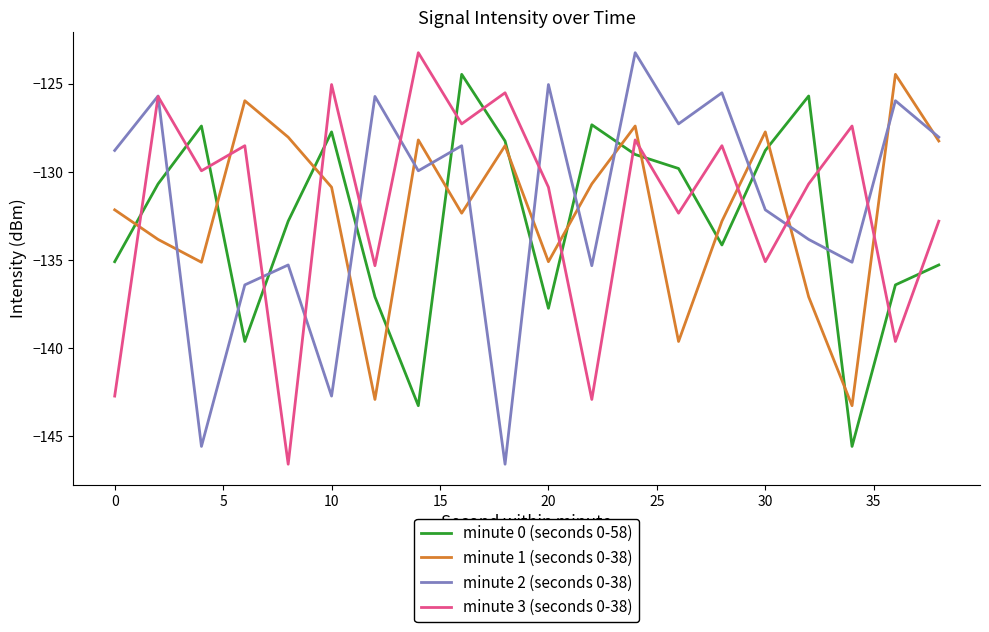

What is the minimum value for minute 3 (seconds 0-38)?

-146.6